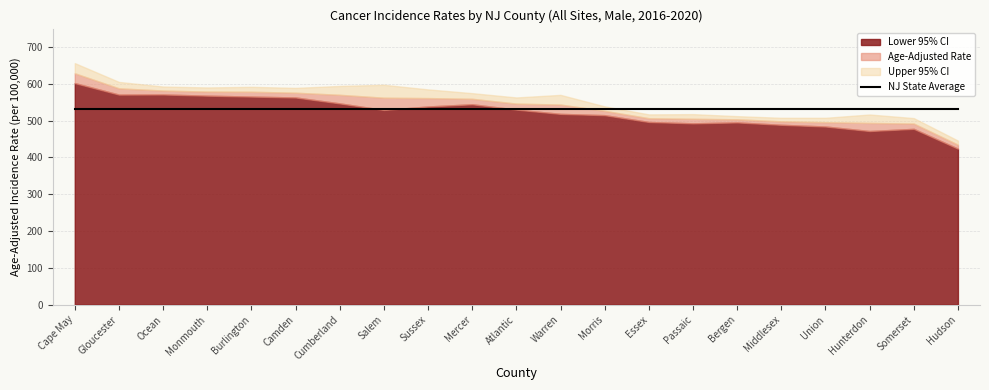

Rank the categories by Lower 95% CI value from lowest to highest.

Hudson, Hunterdon, Somerset, Union, Middlesex, Passaic, Bergen, Essex, Morris, Warren, Salem, Atlantic, Sussex, Mercer, Cumberland, Camden, Burlington, Monmouth, Gloucester, Ocean, Cape May